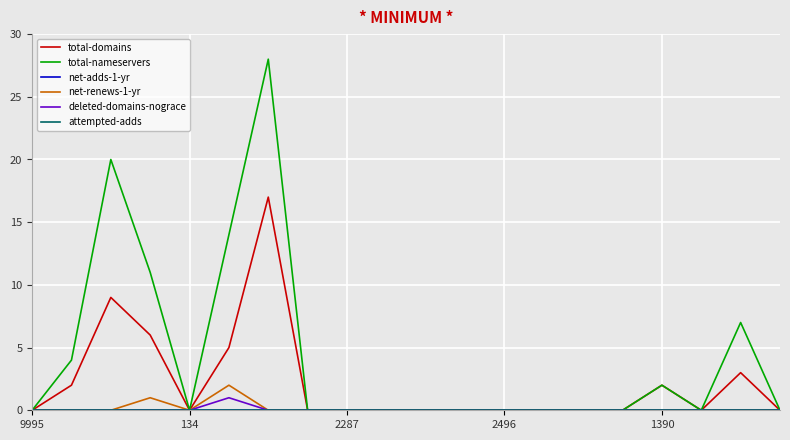

True or false: deleted-domains-nograce and total-domains intersect in this chart.

False